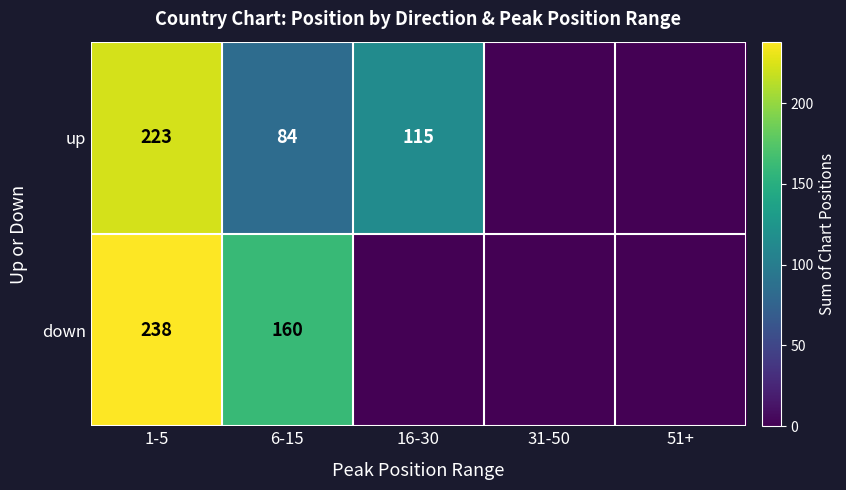

What is the difference between the up values at 6-15 and 16-30?

31